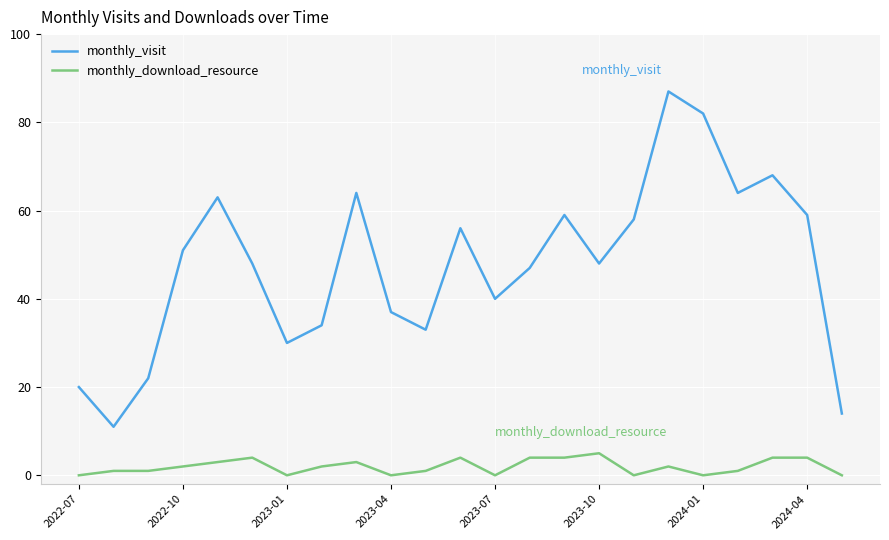

What is the difference between the maximum and minimum values in the monthly_visit series?

76